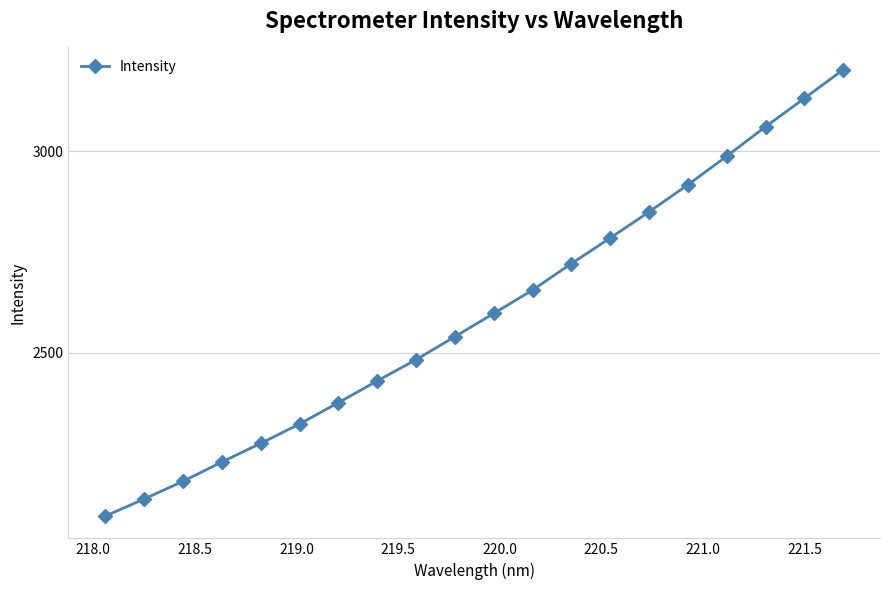

What is the sum of all values?

51972.5